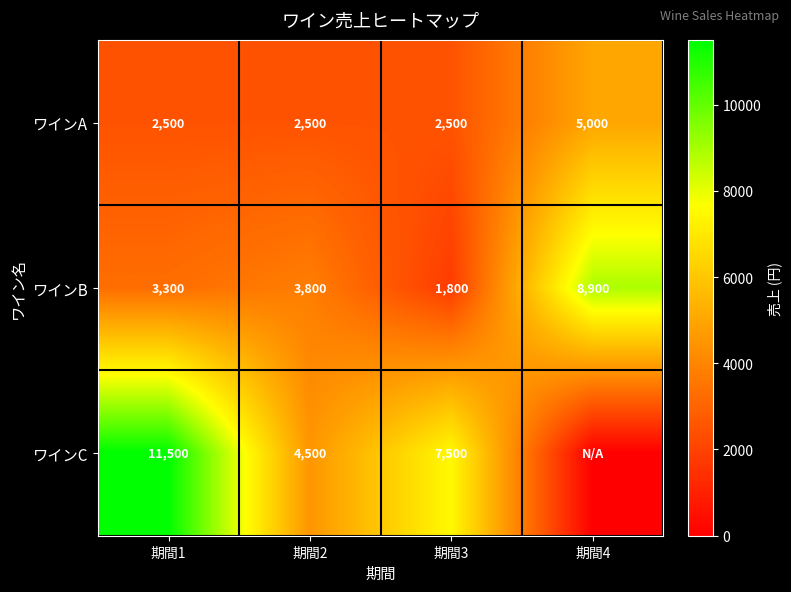

List the labels in order of ワインB value, smallest first.

期間3, 期間1, 期間2, 期間4